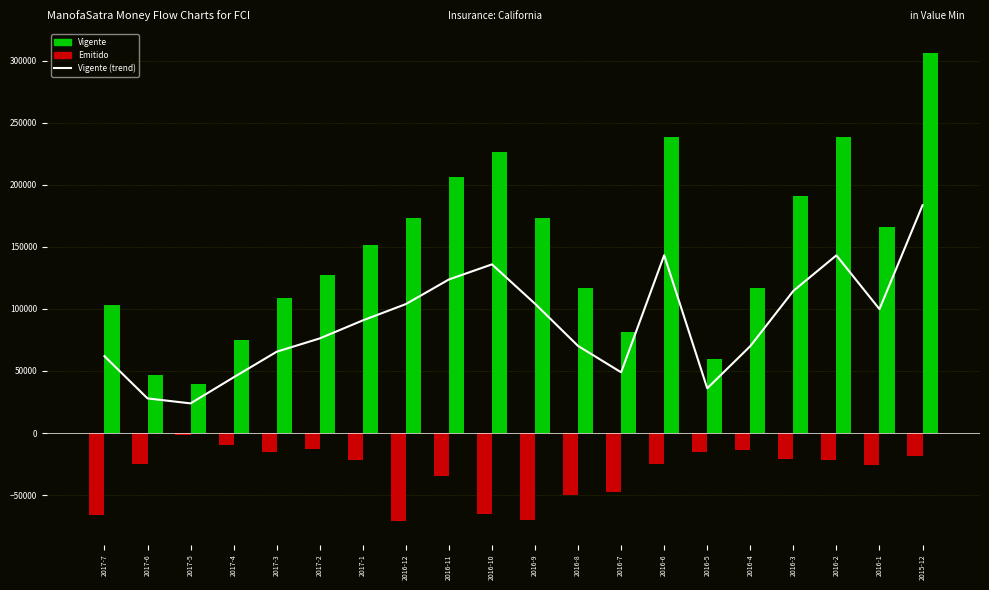

Where does the Emitido series first go above -21739?

2017-5